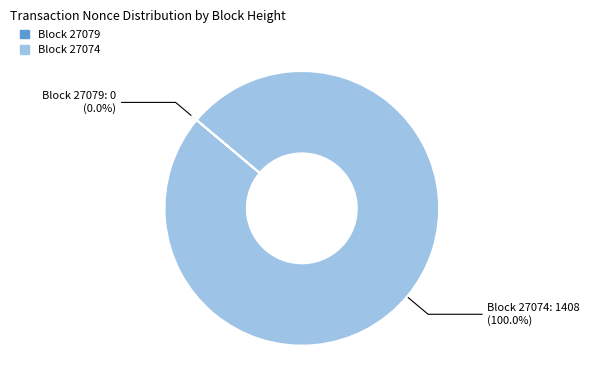

To the nearest percent, what percentage of the pie is 27074?

100%